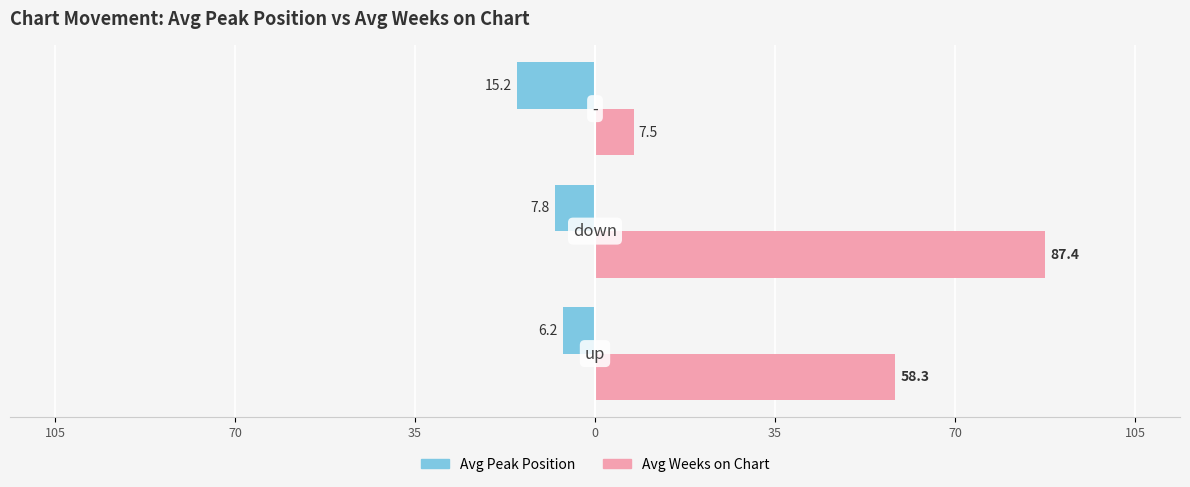

What is the highest value of the Avg Weeks on Chart series?

87.4